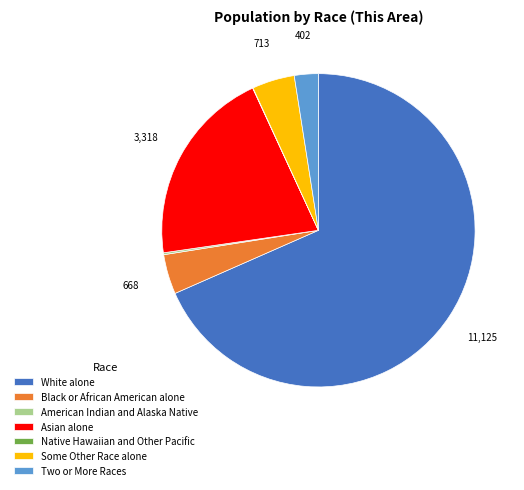

True or false: Two or More Races accounts for 8% of the total.

False